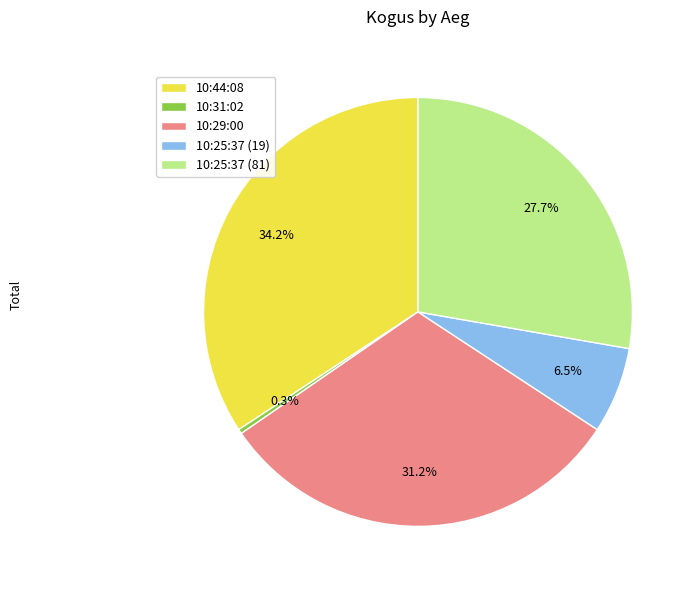

How many slices are in this pie chart?

5